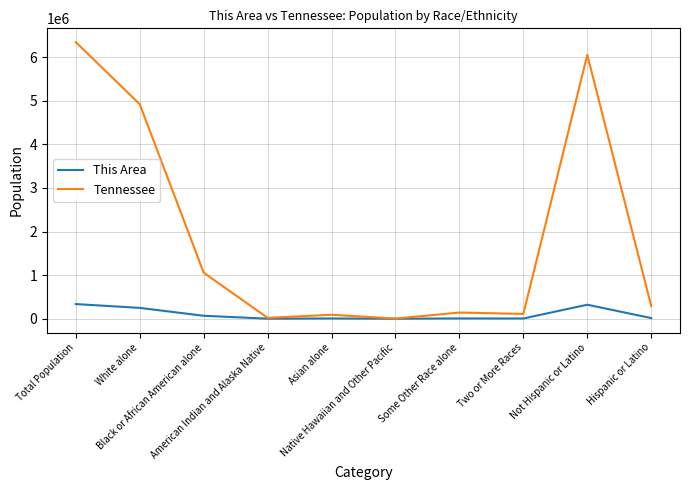

What is the highest value of the Tennessee series?

6346105